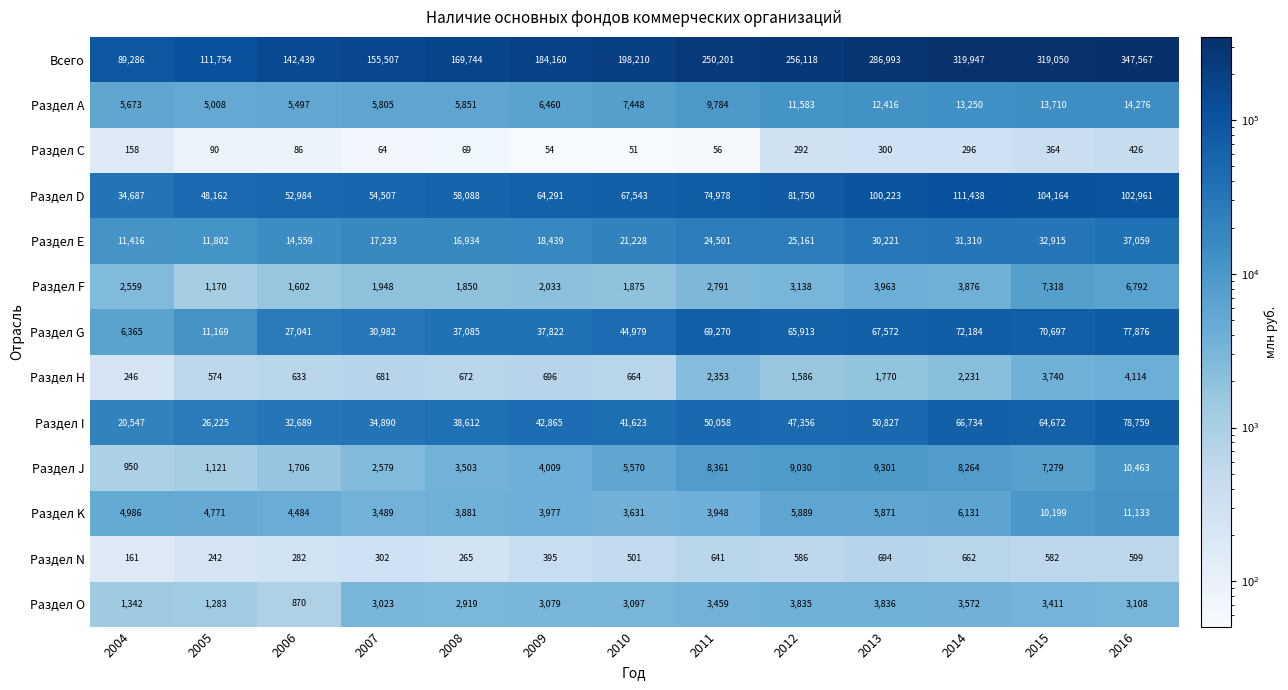

Which series has the largest range (max minus min)?

Всего